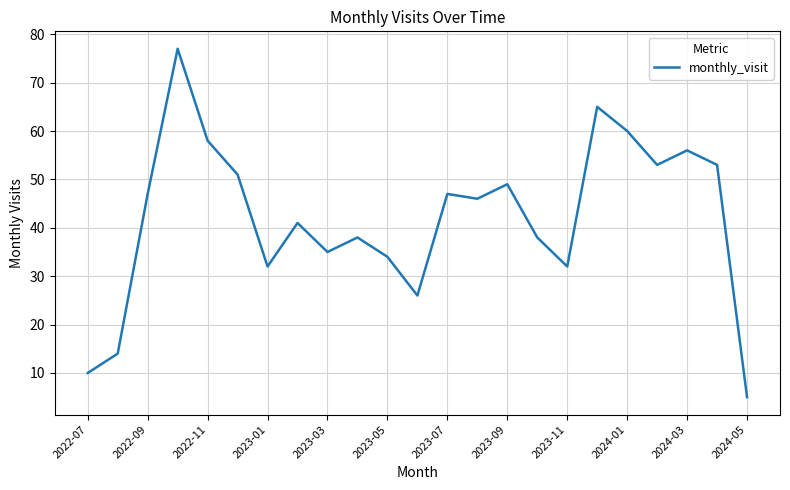

What is the difference between the maximum and minimum values?

72